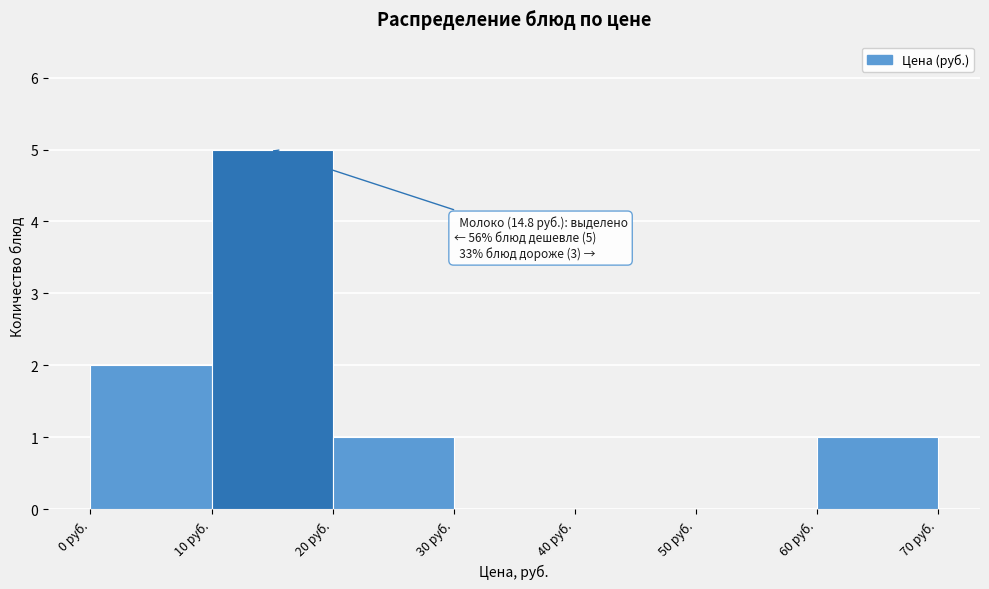

Over which range of the x-axis is the bar tallest?

10 to 20